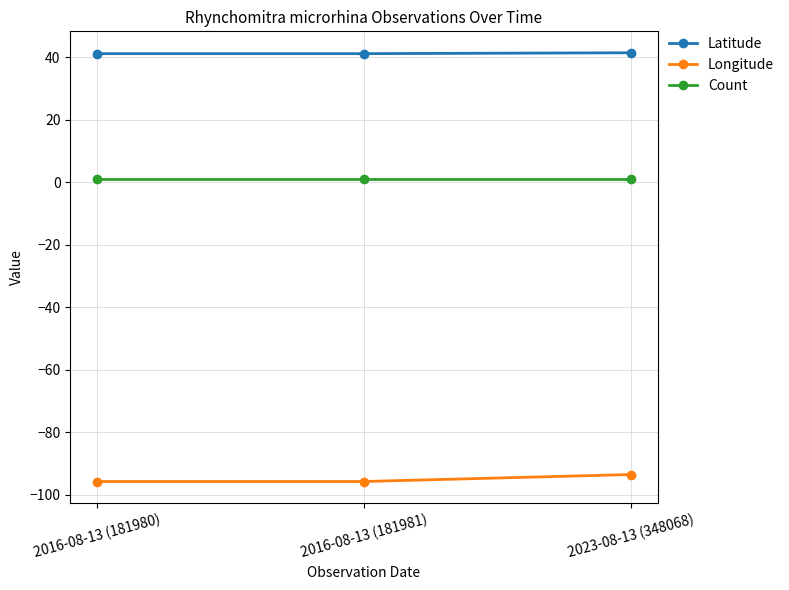

How many lines are shown in the chart?

3